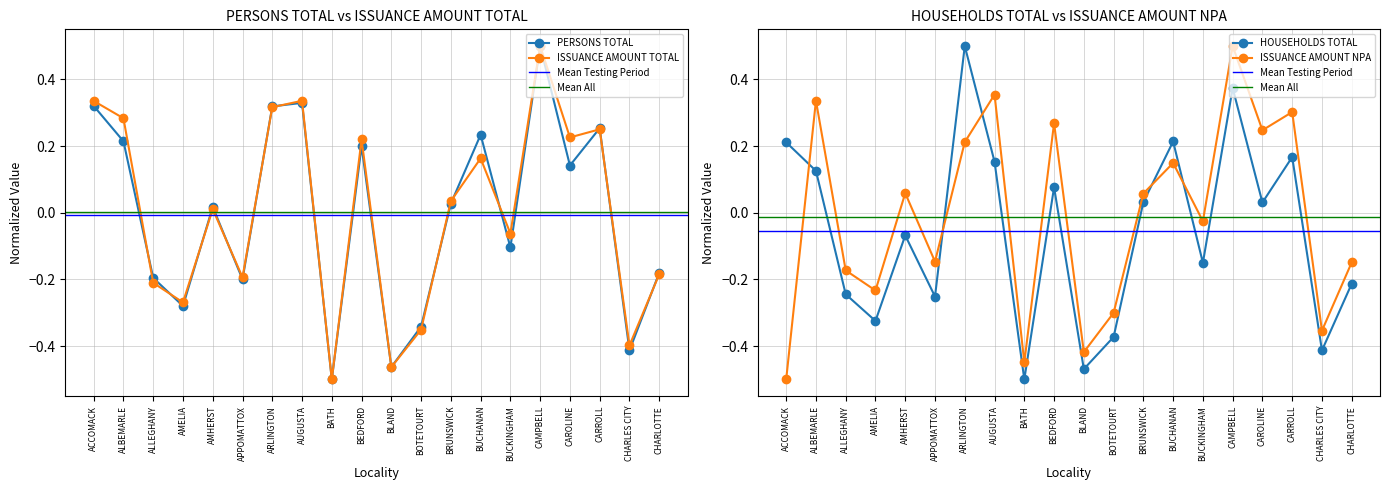

Between which two adjacent categories do HOUSEHOLDS TOTAL and ISSUANCE AMOUNT TOTAL first intersect?

APPOMATTOX and ARLINGTON